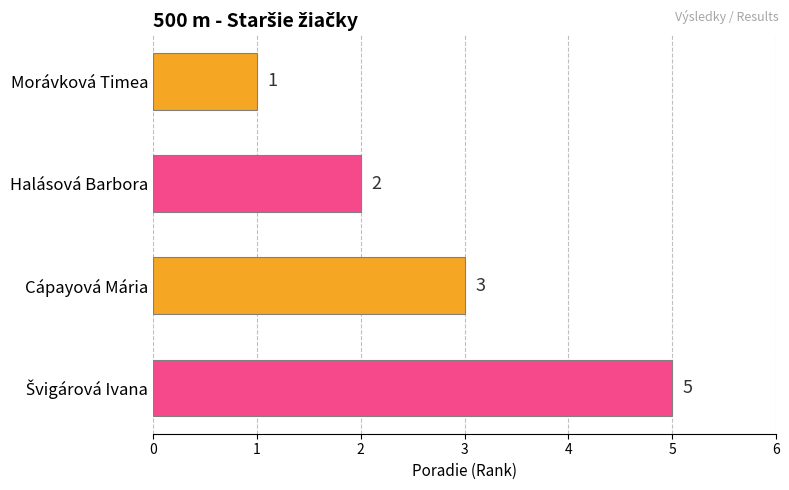

What is the difference between the second highest and second lowest values?

1